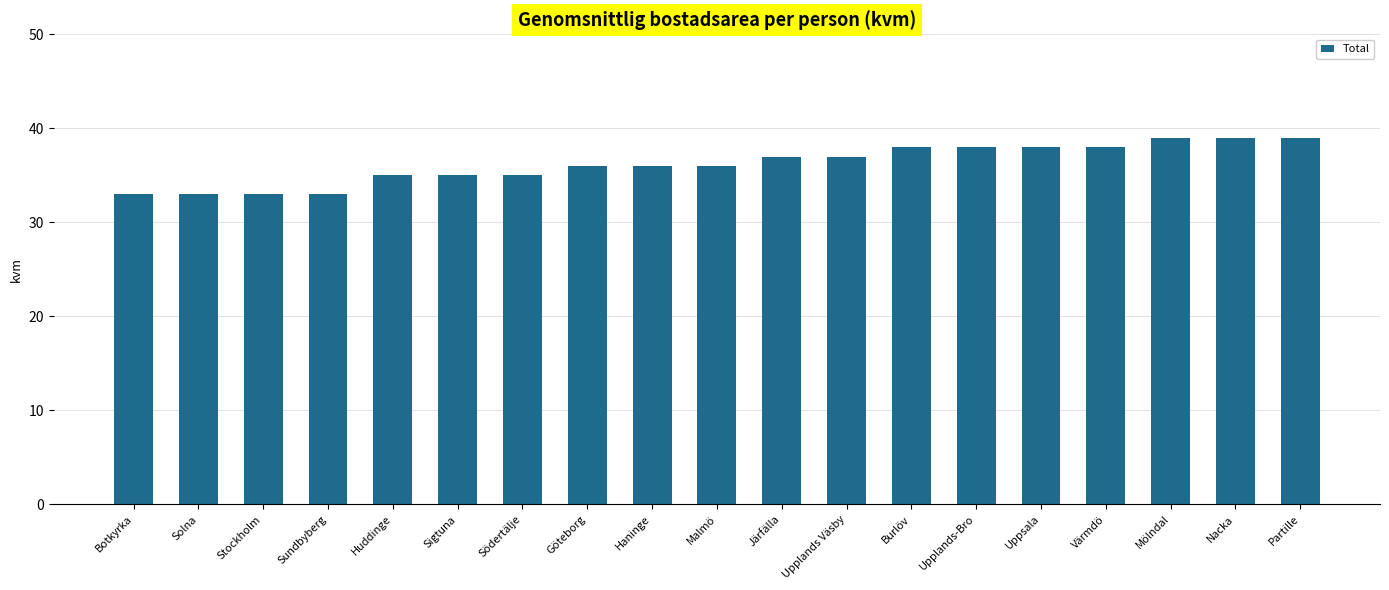

What value does the data have at Stockholm?

33